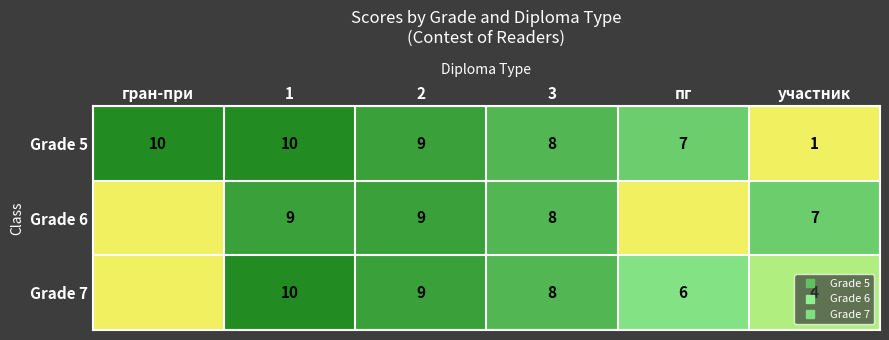

What is the greatest value displayed?

10